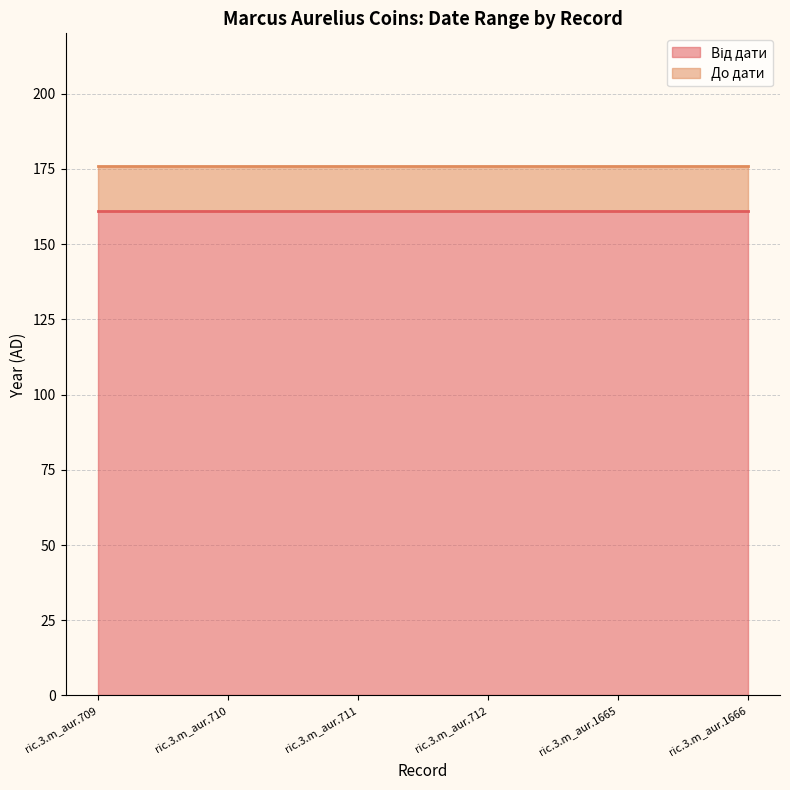

Is it true that До дати equals 248 at ric.3.m_aur.1665?

False